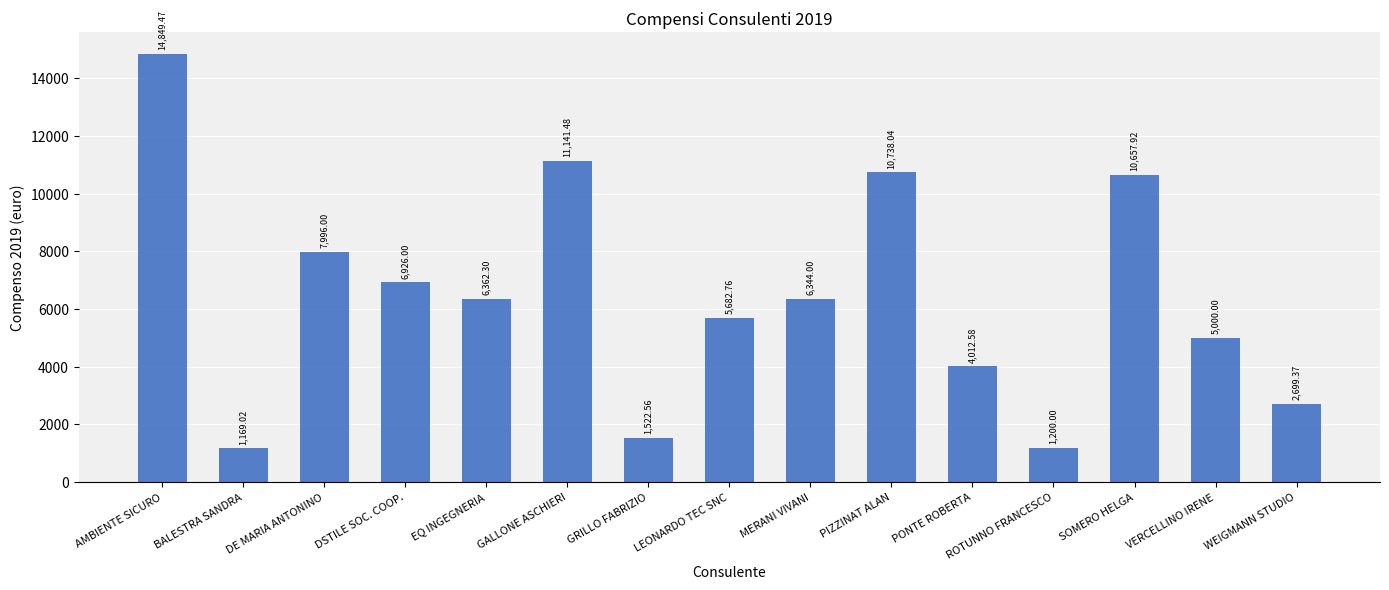

Is it true that the value at DSTILE SOC. COOP. is 4232.5?

False